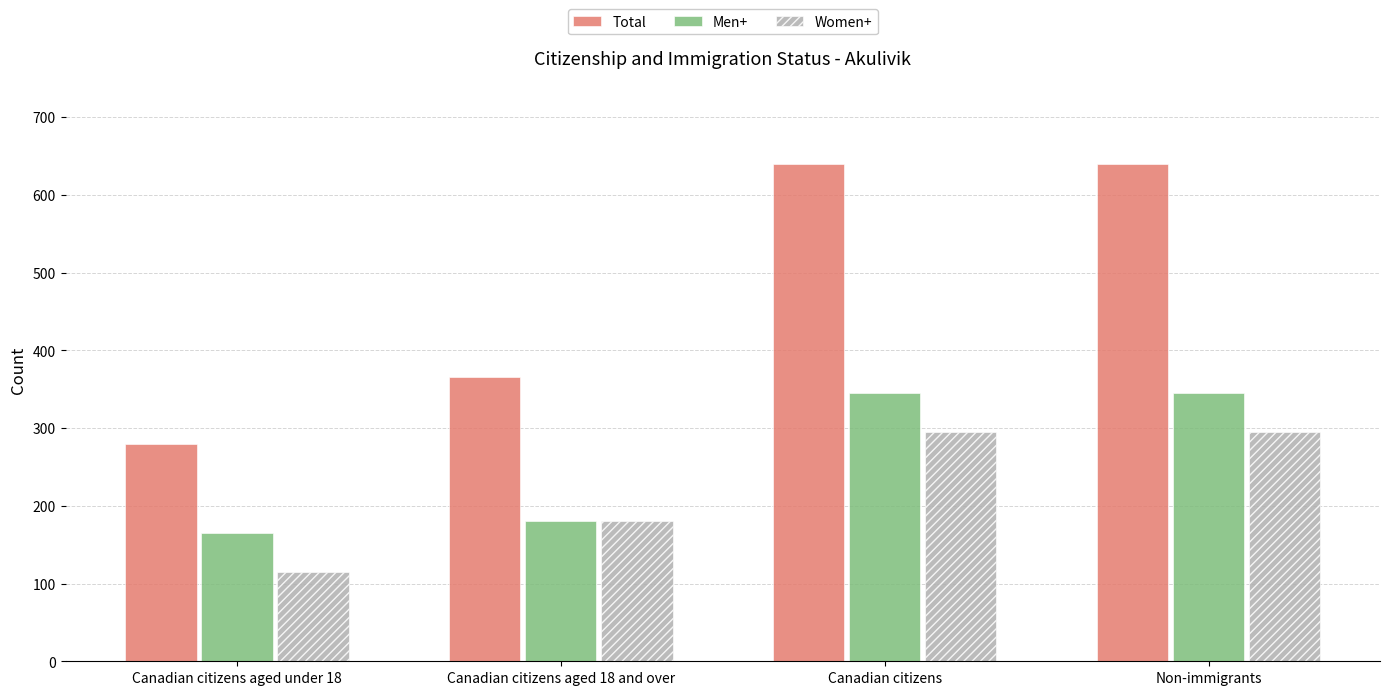

Does the chart contain any negative values?

No